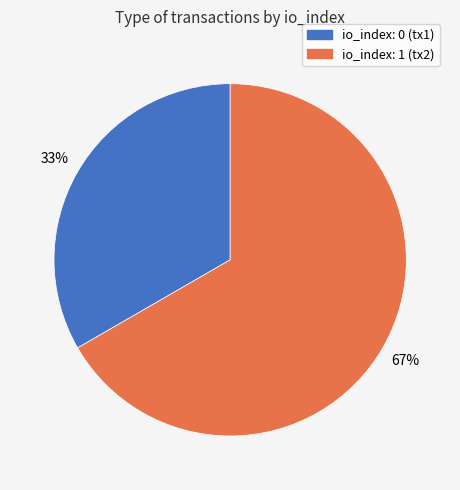

To the nearest percent, what is the average slice percentage?

50%